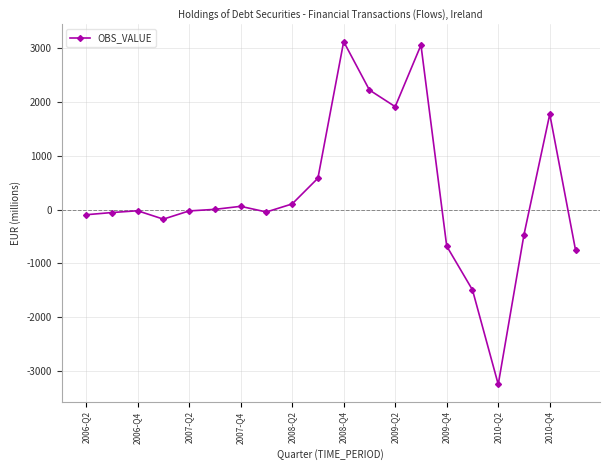

What is the smallest value displayed?

-3251.1